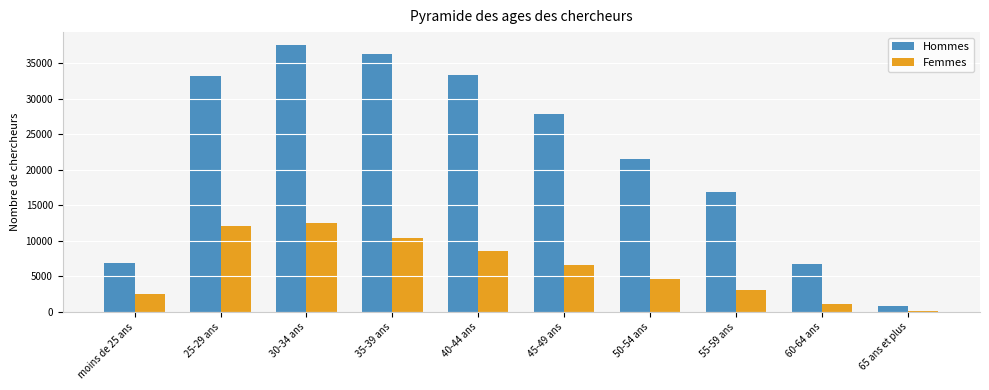

What is the sum of all Hommes values?

221335